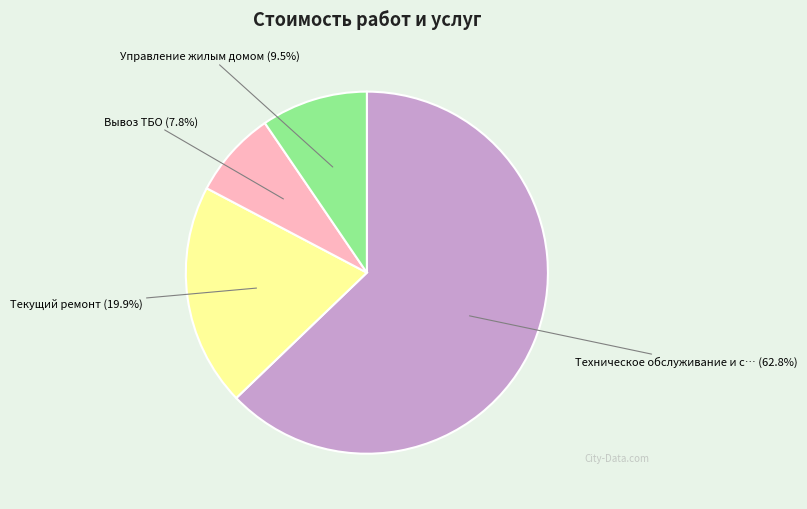

Is there any slice that represents more than half of the pie?

Yes